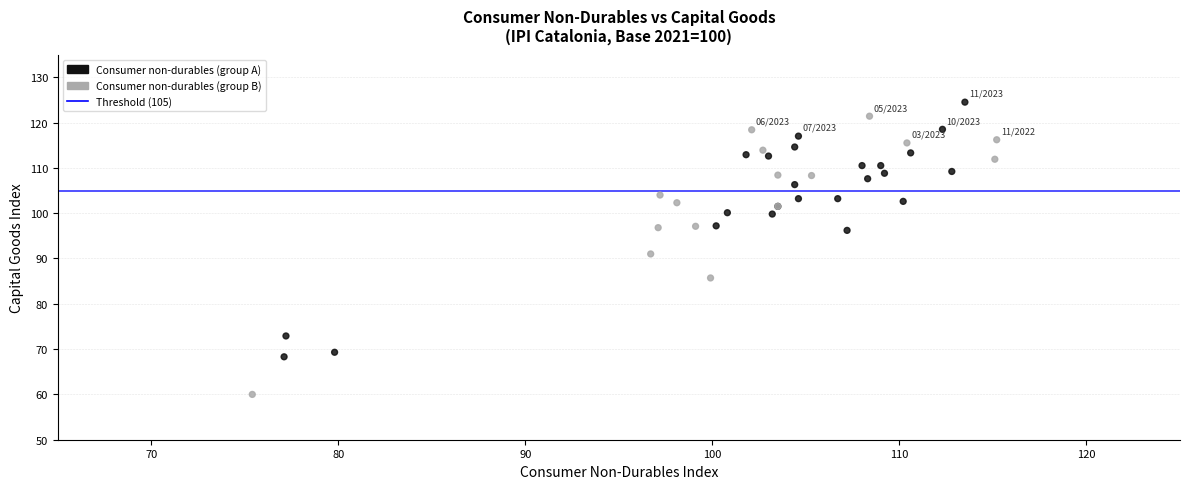

What Y value in the scatter plot is closest to 92?

91.0